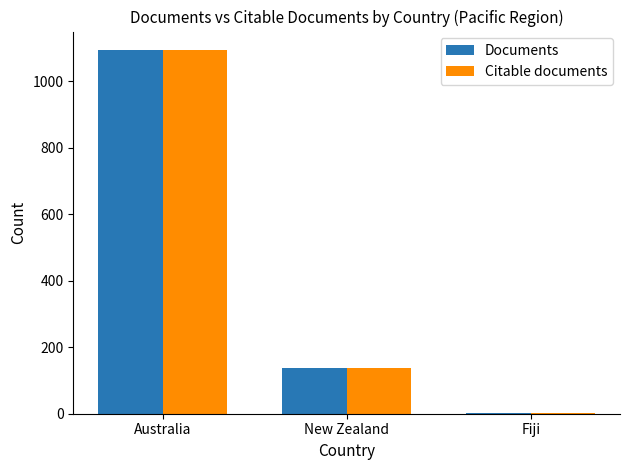

What is the sum of all Citable documents values?

1235